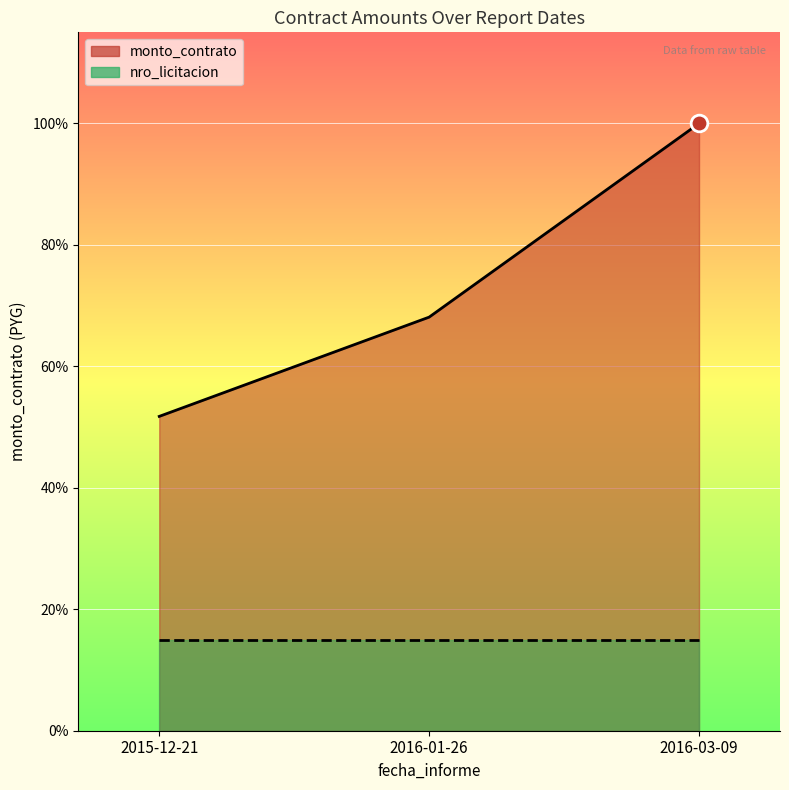

List the labels in order of value, smallest first.

2015-12-21, 2016-01-26, 2016-03-09